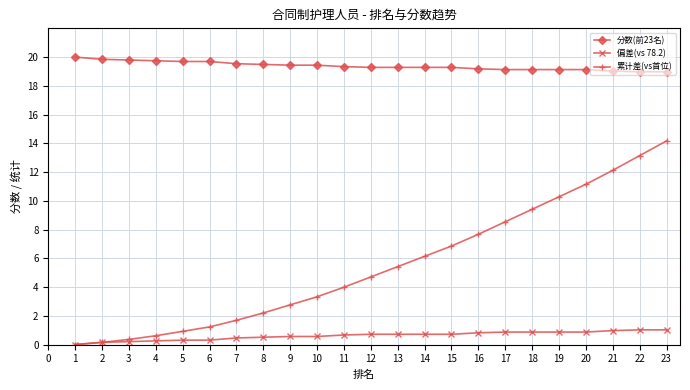

Rank the series by their average value, from highest to lowest.

分数(前23名), 累计差(vs首位), 偏差(vs 78.2)